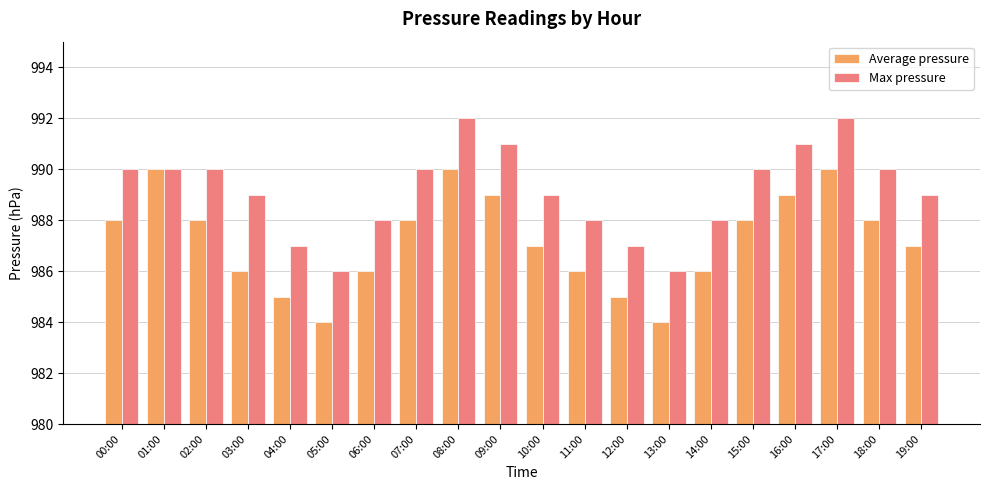

How many groups of bars are there?

20